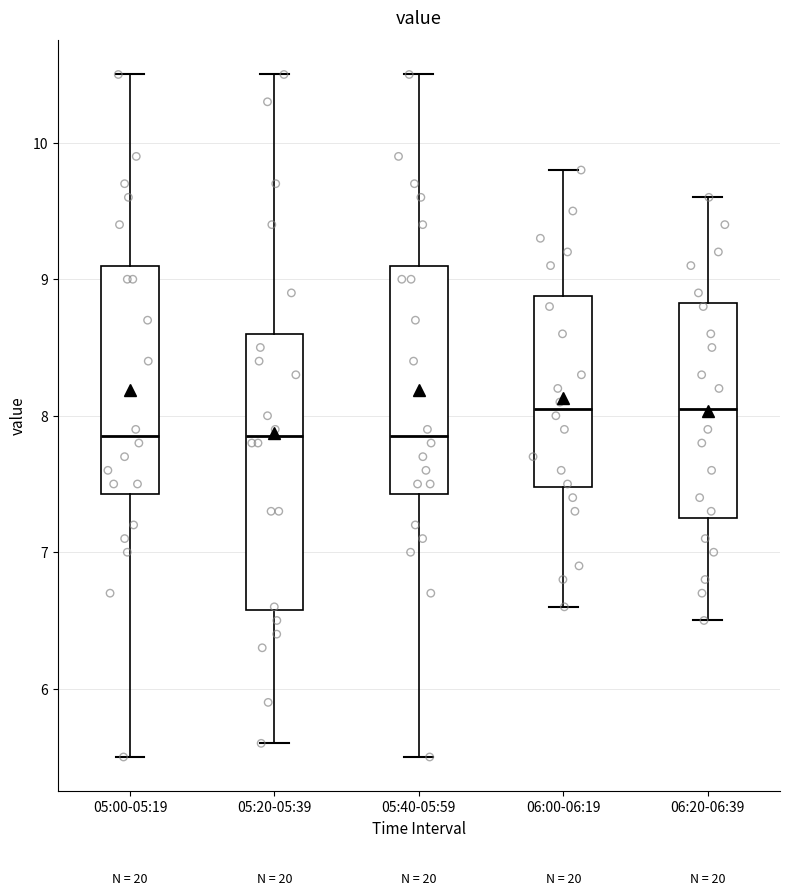

Reading left to right, read every box against the y-axis: the position of its median line, the range the box covers, and the ends of its whiskers. The values are not printed on the chart, so give them approximately, as read against the axis.

05:00-05:19: median 7.9, box 7.4 to 9.1, whiskers 5.5 to 10.5
05:20-05:39: median 7.9, box 6.6 to 8.6, whiskers 5.6 to 10.5
05:40-05:59: median 7.9, box 7.4 to 9.1, whiskers 5.5 to 10.5
06:00-06:19: median 8.1, box 7.5 to 8.9, whiskers 6.6 to 9.8
06:20-06:39: median 8.1, box 7.3 to 8.8, whiskers 6.5 to 9.6